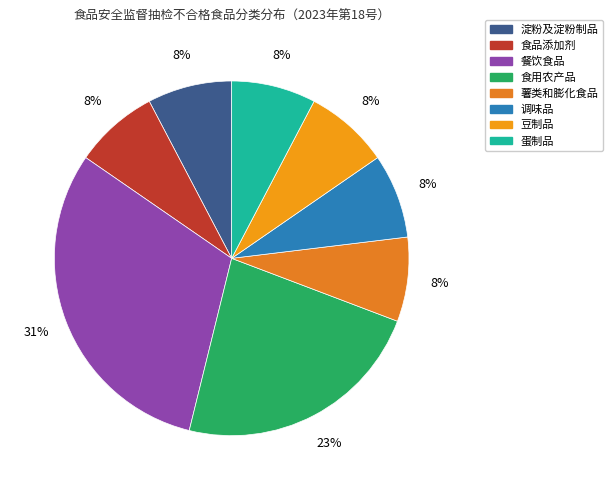

To the nearest percent, what is the difference between the largest and smallest slice percentages?

23%